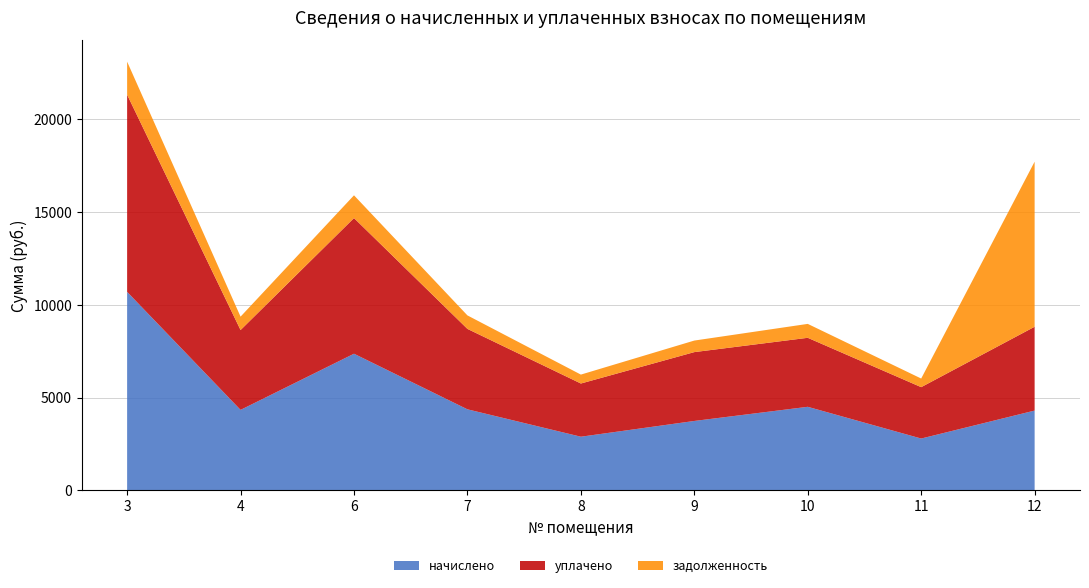

Reading right to left, what are all the values shown in this chart?

начислено: 4296.9	2788.7	4500.1	3736.7	2887.1	4364.6	7362.6	4333.8	10699.1
уплачено: 4520.3	2771.0	3721.5	3713.0	2868.8	4336.9	7315.9	4306.4	10631.4
задолженность: 8902.2	464.8	750.0	622.8	481.2	727.4	1227.1	722.3	1783.2